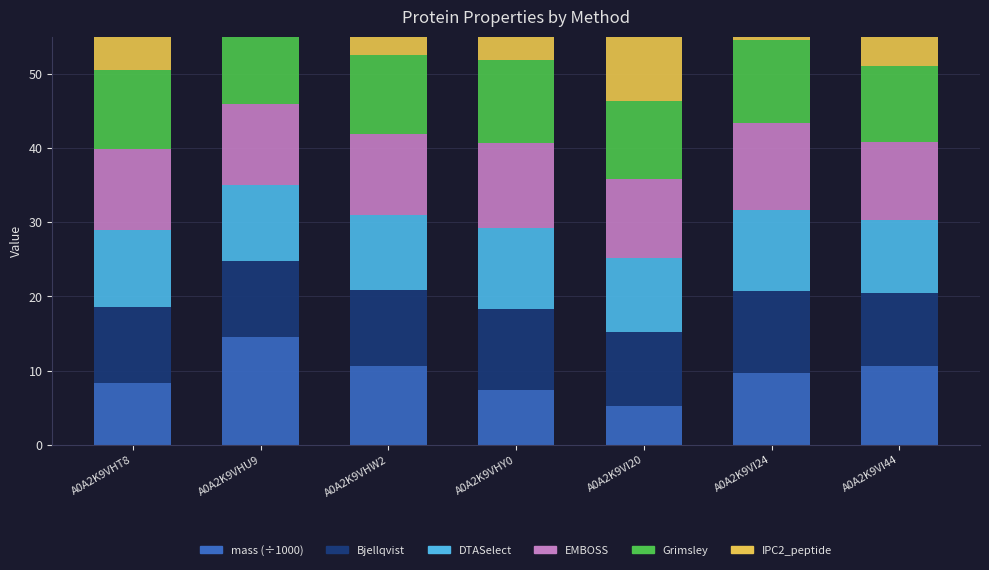

Count the number of categories in the chart.

7